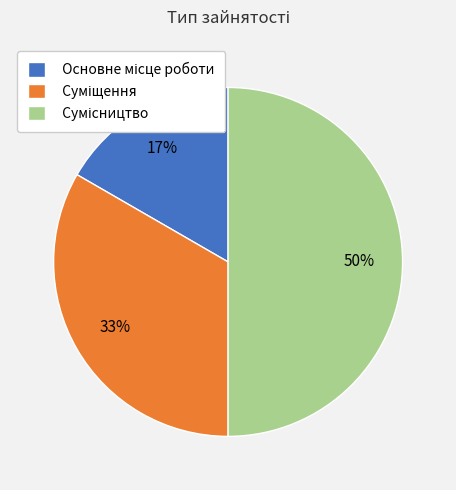

To the nearest percent, what is the difference between the largest and smallest slice percentages?

33%